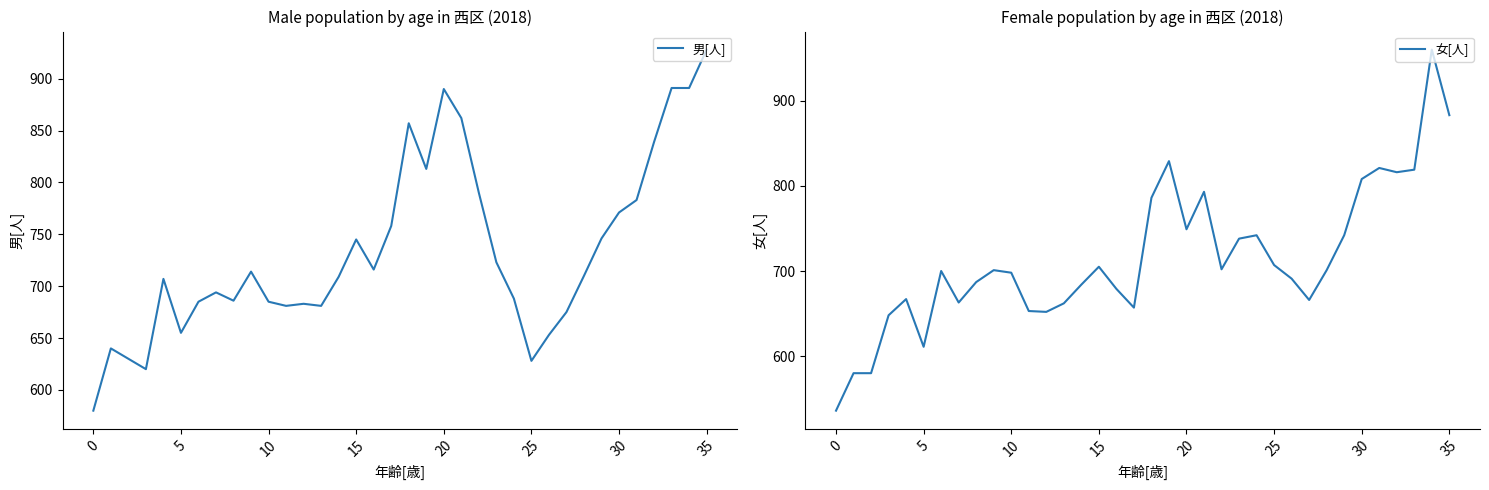

Reading left to right, extract all data points from this chart.

男[人]: 580	640	630	620	707	655	685	694	686	714	685	681	683	681	709	745	716	758	857	813	890	862	790	723	688	628	653	675	710	746	771	783	839	891	891	928
女[人]: 536	580	580	648	667	611	700	663	687	701	698	653	652	662	684	705	679	657	786	829	749	793	702	738	742	707	691	666	701	742	808	821	816	819	960	883